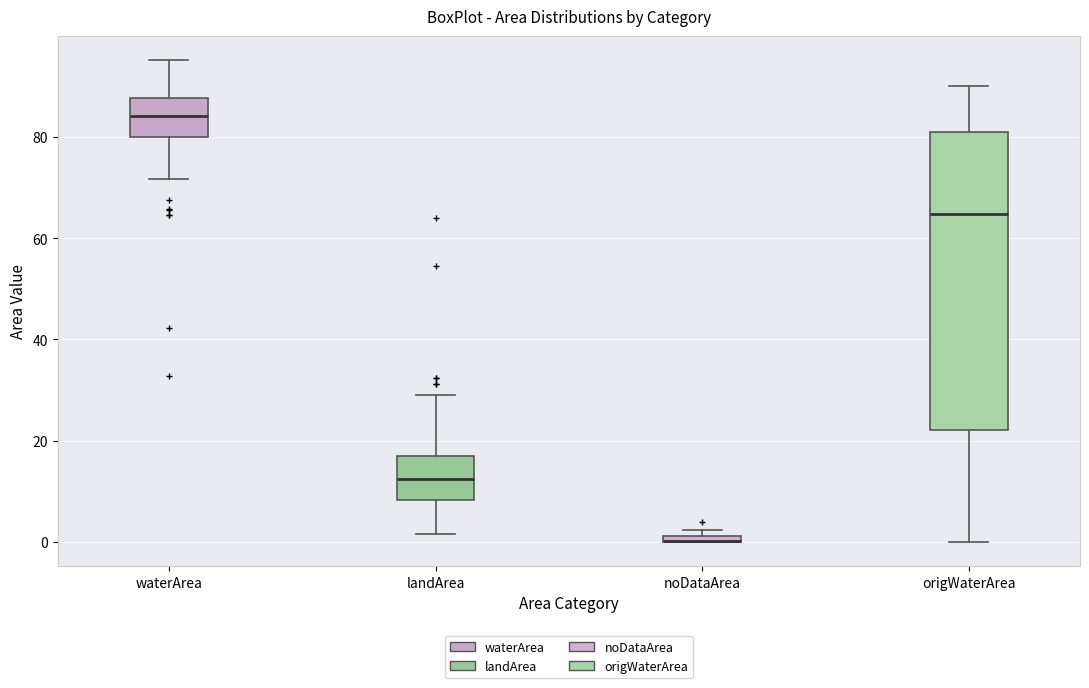

Where does the upper whisker of the box for origWaterArea end on the y-axis? The values are not printed on the chart, so give them approximately, as read against the axis.

90